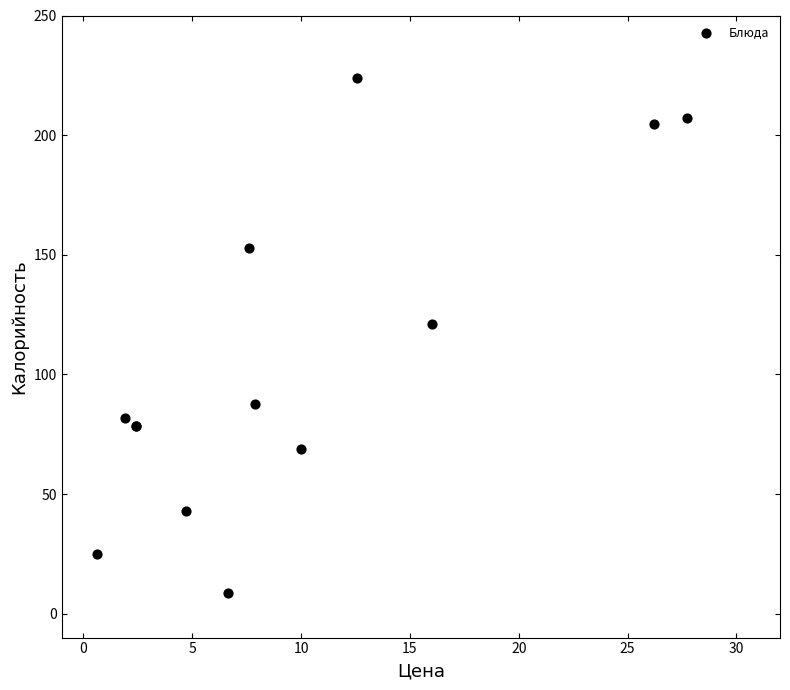

What Y value in the scatter plot is closest to 116?

121.2